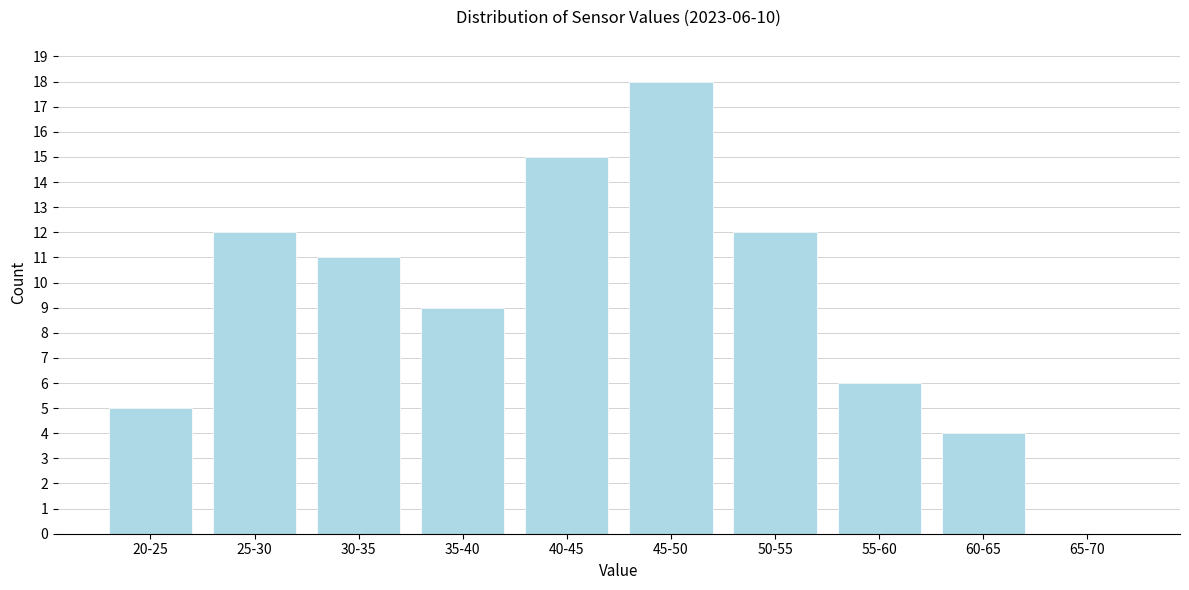

Reading left to right, list all the values displayed in this chart.

20-25=5	25-30=12	30-35=11	35-40=9	40-45=15	45-50=18	50-55=12	55-60=6	60-65=4	65-70=0